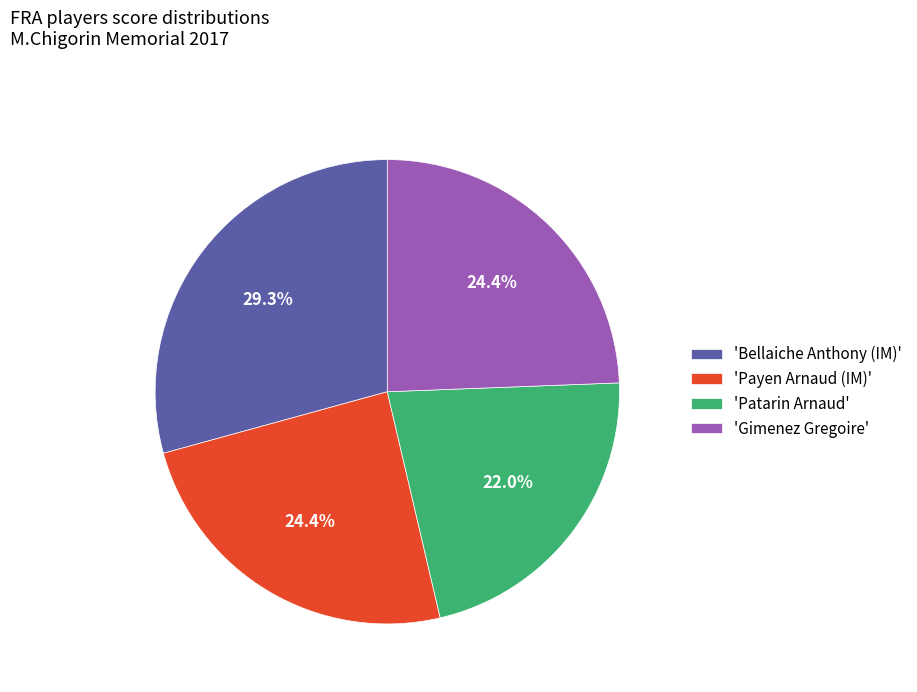

To the nearest percent, what is the difference between the largest and smallest slice percentages?

7%